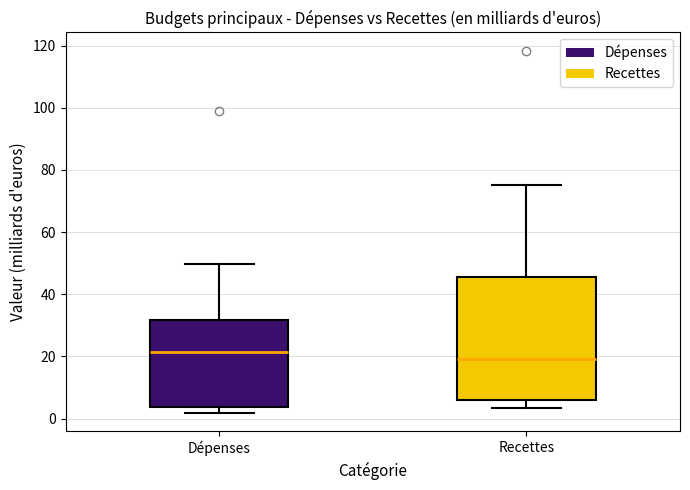

Reading left to right, read every box against the y-axis: the position of its median line, the range the box covers, and the ends of its whiskers. The values are not printed on the chart, so give them approximately, as read against the axis.

Dépenses: median 22, box 4 to 32, whiskers 2 to 50
Recettes: median 20, box 6 to 46, whiskers 4 to 76